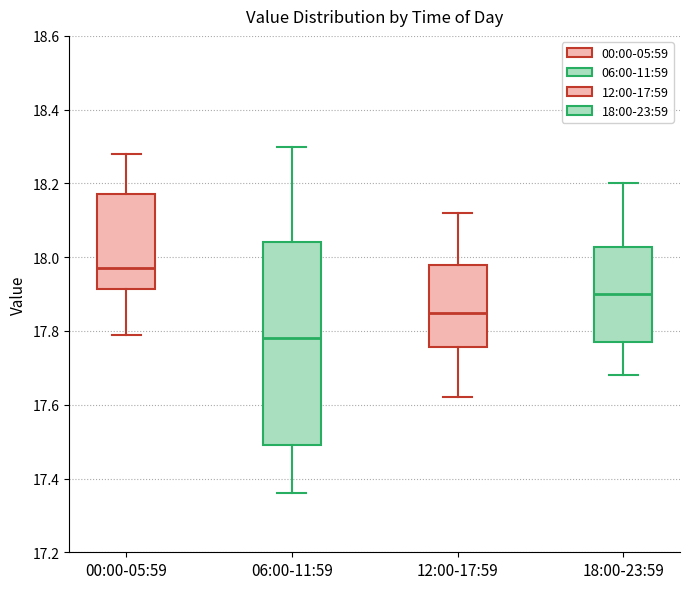

Reading left to right, read every box against the y-axis: the position of its median line, the range the box covers, and the ends of its whiskers. The values are not printed on the chart, so give them approximately, as read against the axis.

00:00-05:59: median 17.98, box 17.92 to 18.18, whiskers 17.80 to 18.28
06:00-11:59: median 17.78, box 17.50 to 18.04, whiskers 17.36 to 18.30
12:00-17:59: median 17.86, box 17.76 to 17.98, whiskers 17.62 to 18.12
18:00-23:59: median 17.90, box 17.78 to 18.02, whiskers 17.68 to 18.20